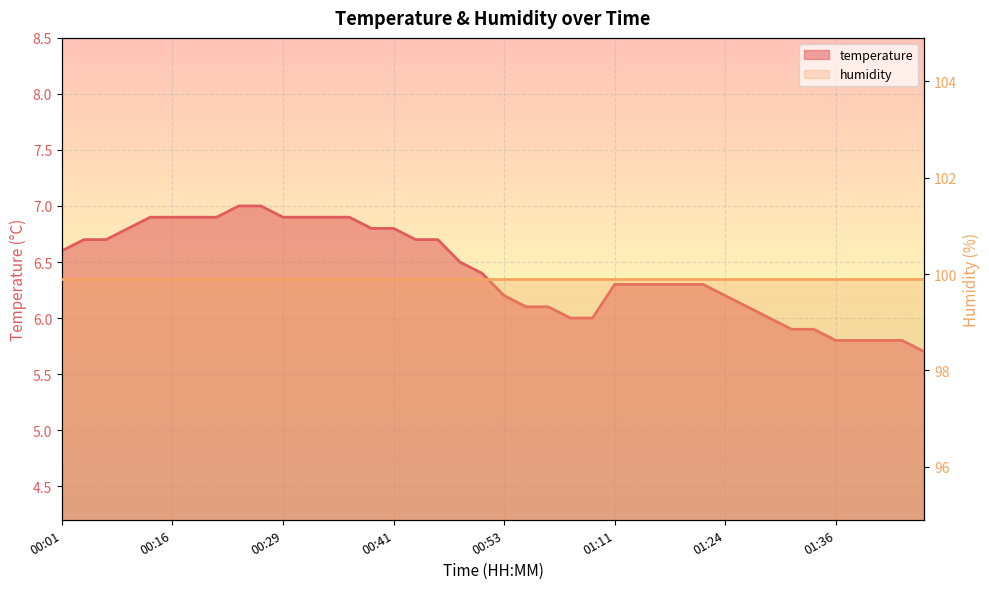

What value does the data have at 01:34?

5.9